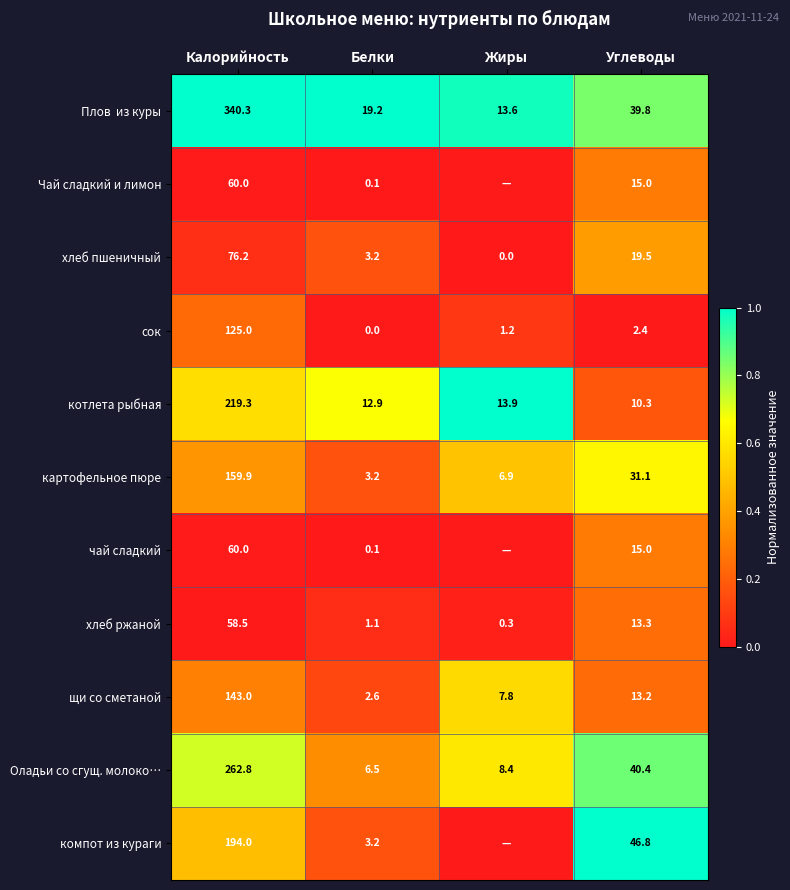

Is it true that щи со сметаной equals 73.3 at Калорийность?

False